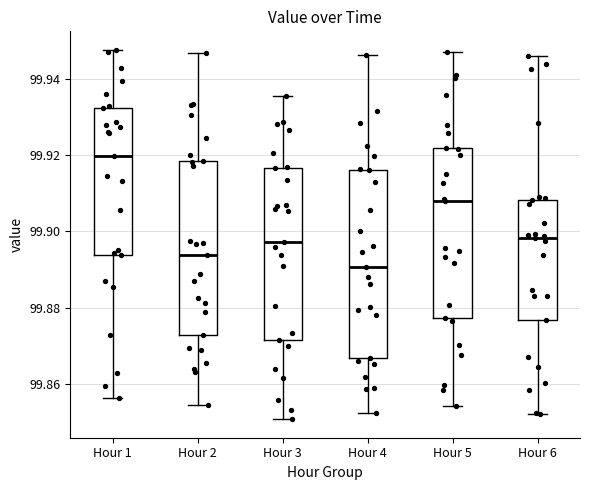

Reading left to right, transcribe this box plot: for each box, give where its median line is, the range the box spans, and where its two whiskers end, as read against the y-axis. The values are not printed on the chart, so give them approximately, as read against the axis.

Hour 1: median 99.920, box 99.894 to 99.932, whiskers 99.856 to 99.948
Hour 2: median 99.894, box 99.872 to 99.918, whiskers 99.854 to 99.946
Hour 3: median 99.898, box 99.872 to 99.916, whiskers 99.850 to 99.936
Hour 4: median 99.890, box 99.866 to 99.916, whiskers 99.852 to 99.946
Hour 5: median 99.908, box 99.878 to 99.922, whiskers 99.854 to 99.946
Hour 6: median 99.898, box 99.876 to 99.908, whiskers 99.852 to 99.946